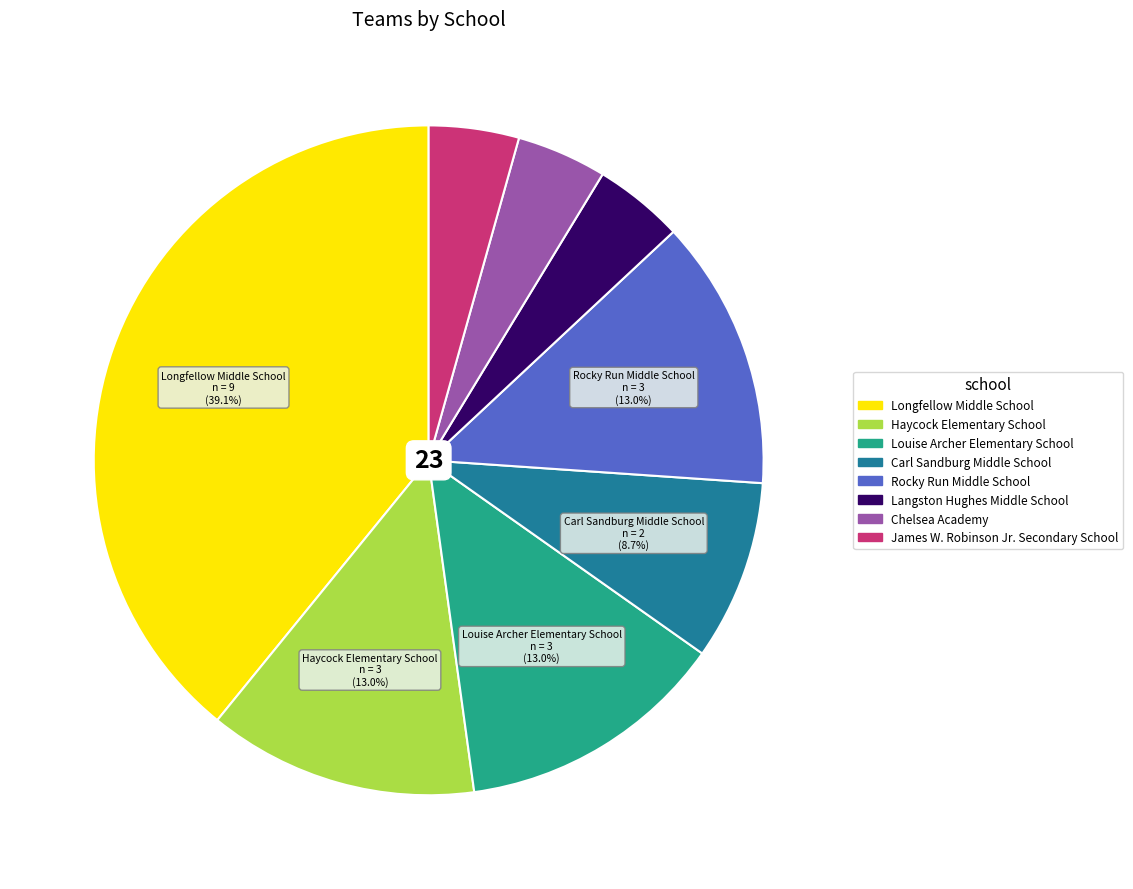

The Haycock Elementary School slice represents 20% of the pie. True or false?

False